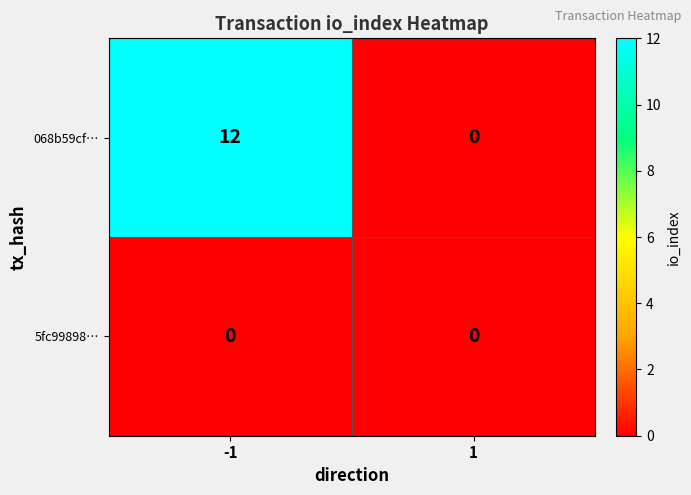

What is the average value of the 068b59cf… series?

6